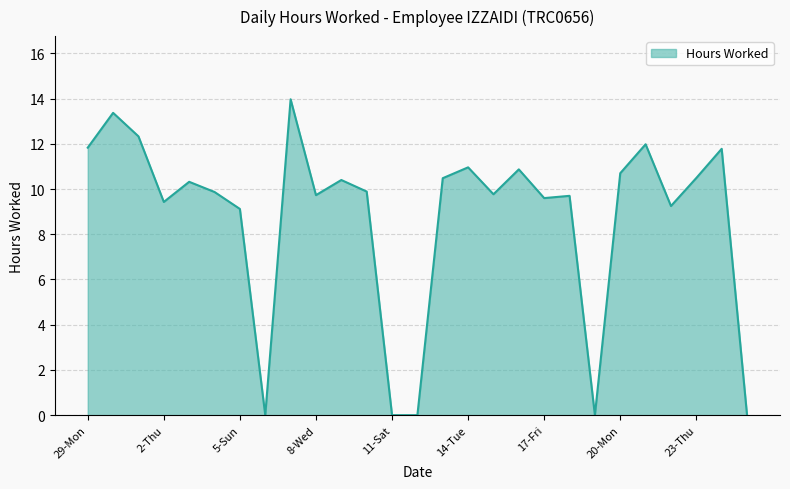

What is the greatest value displayed?

14.0